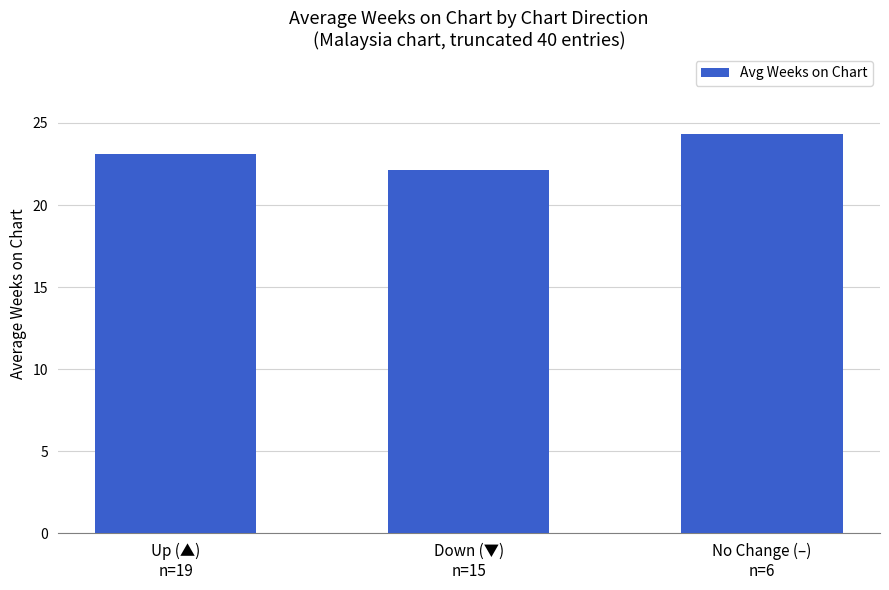

True or false: the data shows 23.1 at Up (▲)
n=19.

True